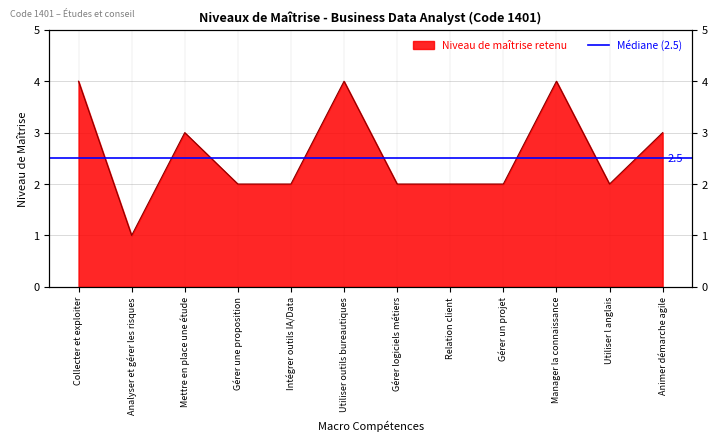

List the labels in order of value, smallest first.

Analyser et gérer les risques, Gérer une proposition, Intégrer outils IA/Data, Gérer logiciels métiers, Relation client, Gérer un projet, Utiliser l anglais, Mettre en place une étude, Animer démarche agile, Collecter et exploiter, Utiliser outils bureautiques, Manager la connaissance